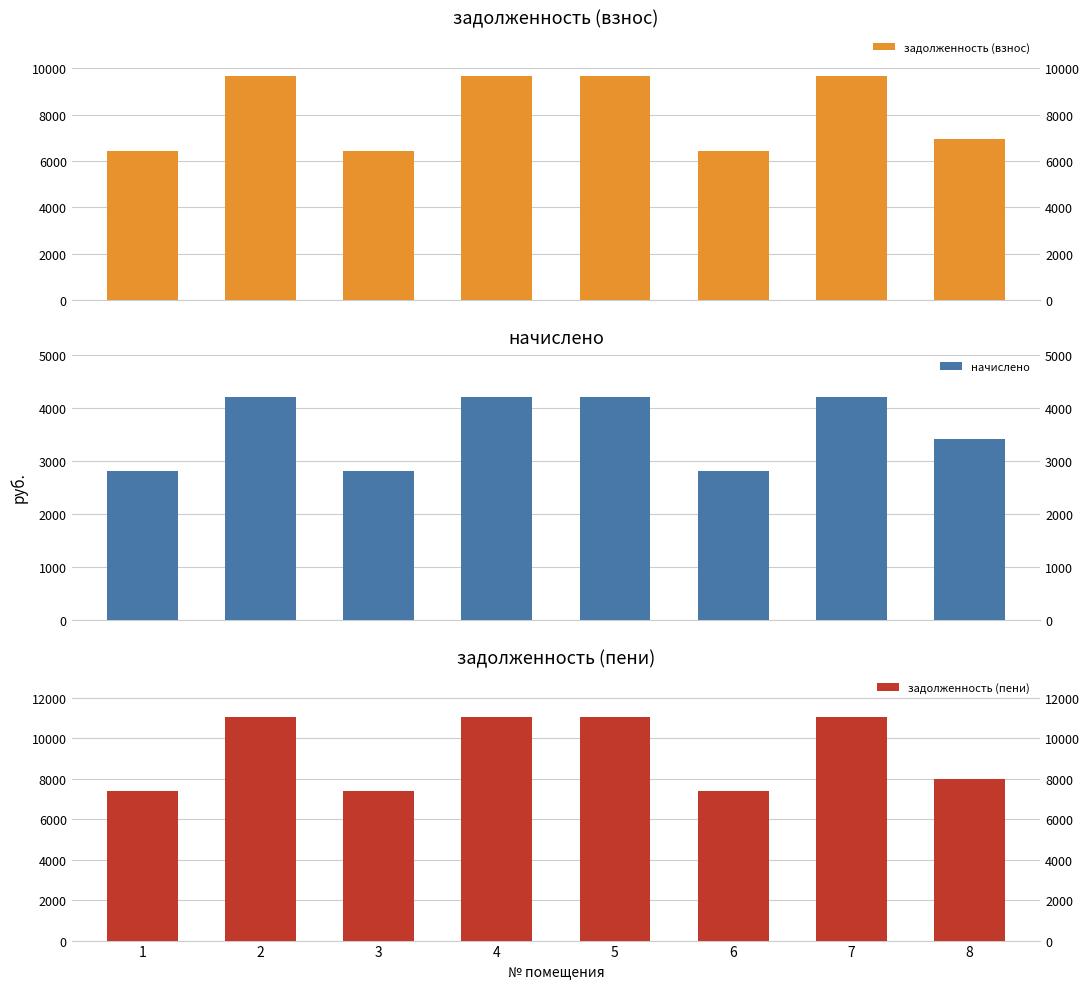

What is the value of the начислено bar at the 8th from the left?

3406.7